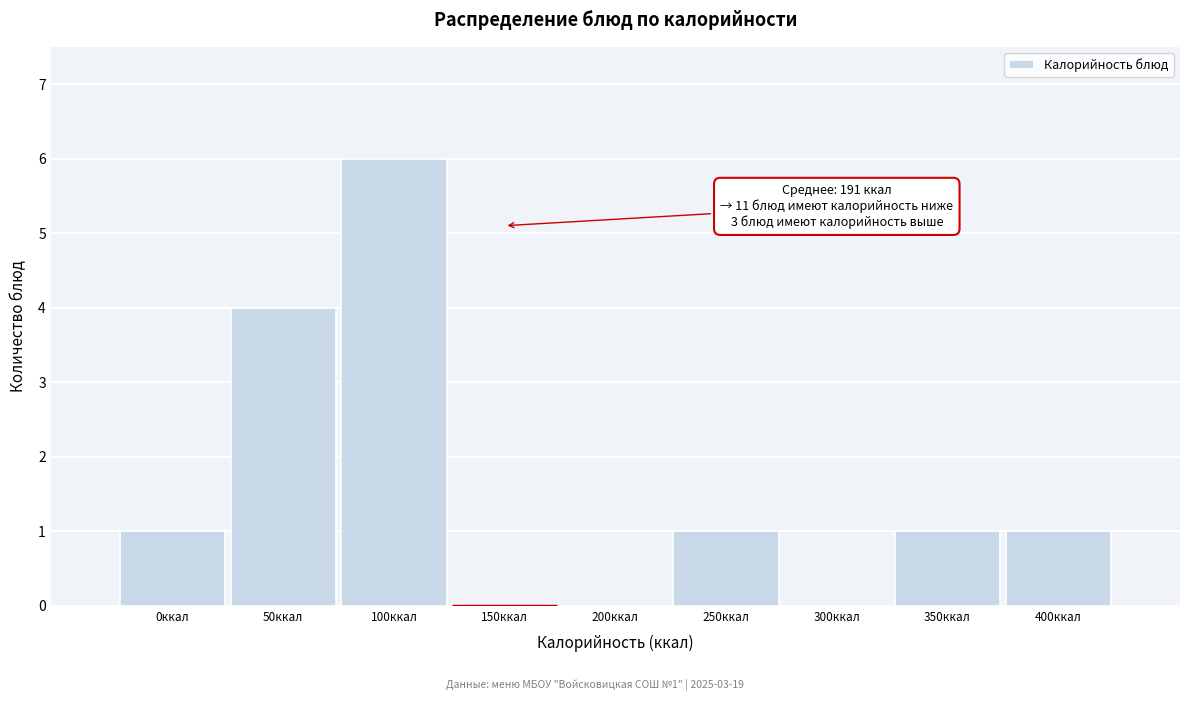

Reading left to right, what are all the values shown in this chart?

0ккал=1	50ккал=4	100ккал=6	150ккал=0	200ккал=0	250ккал=1	300ккал=0	350ккал=1	400ккал=1